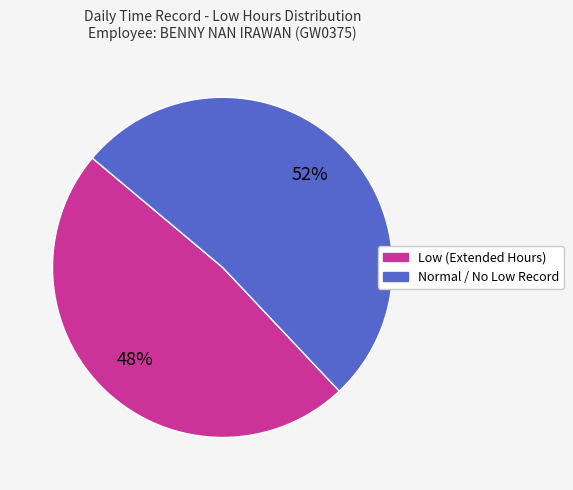

To the nearest percent, what is the difference between the largest and smallest slice percentages?

4%